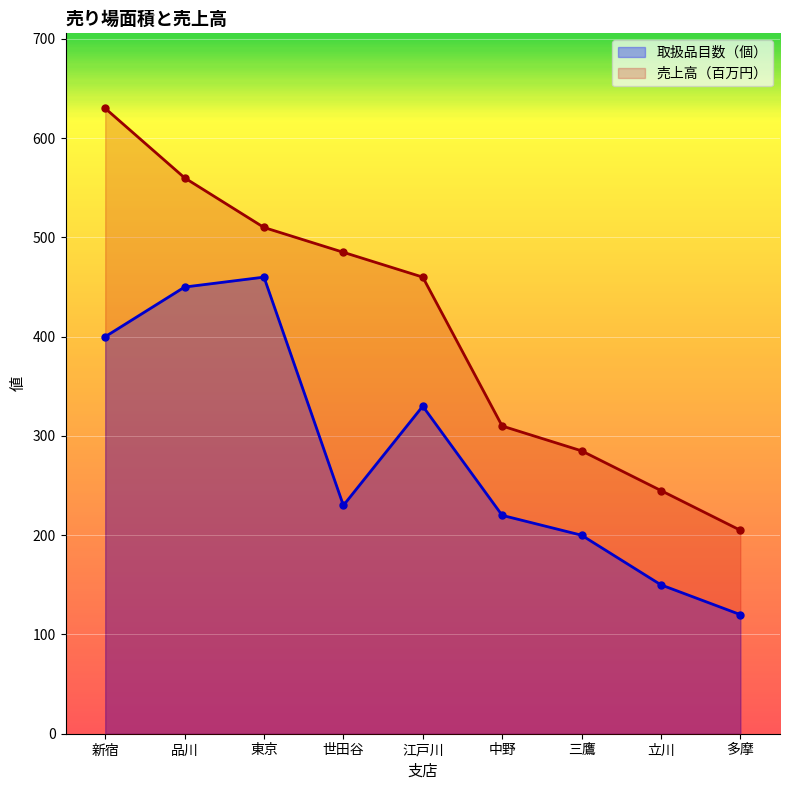

True or false: 売上高（百万円） and 取扱品目数（個） intersect in this chart.

False